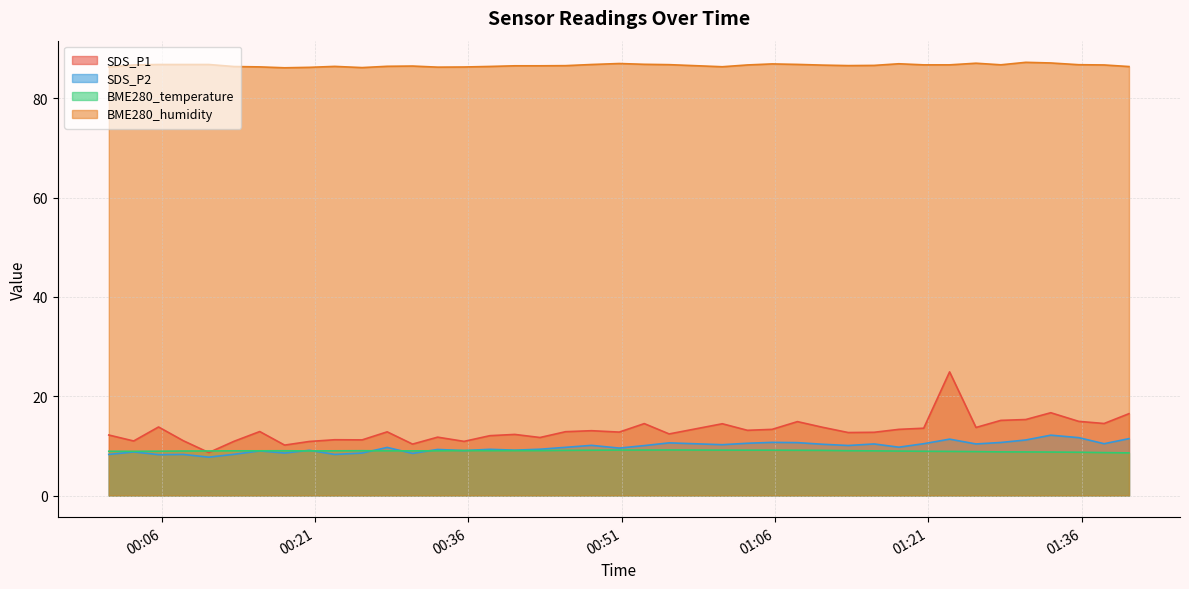

At which category does the chart reach its peak across all series?

2022/05/04 01:30:32